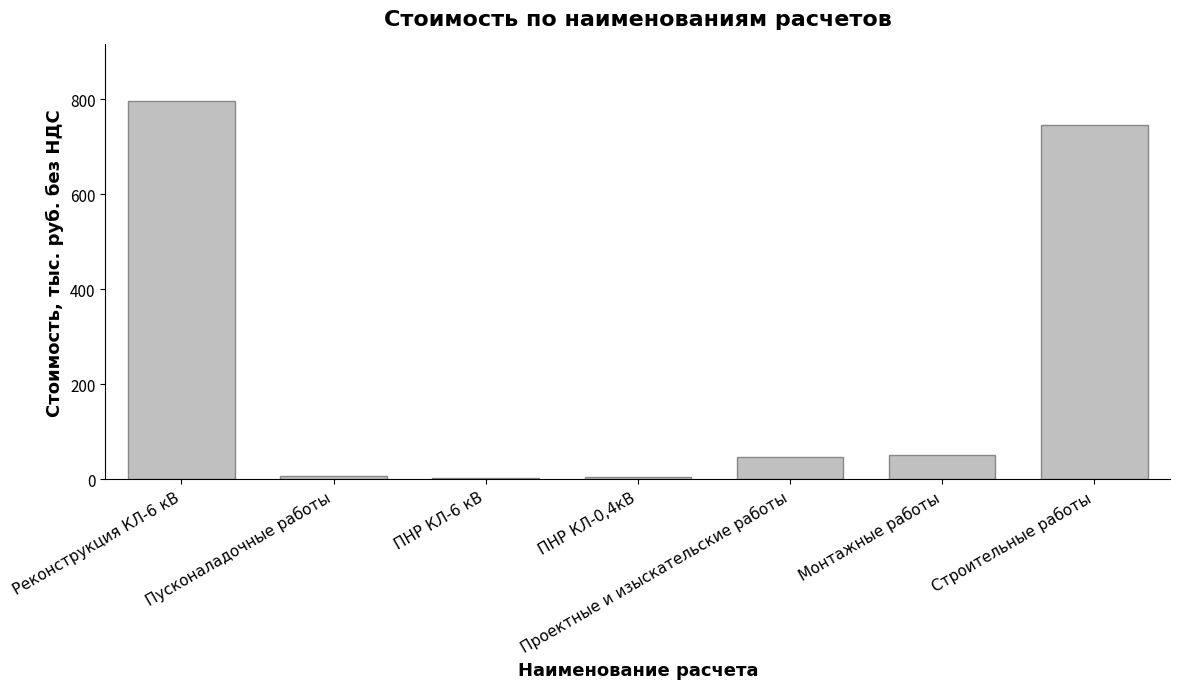

At which label is the value closest to 398?

Строительные работы